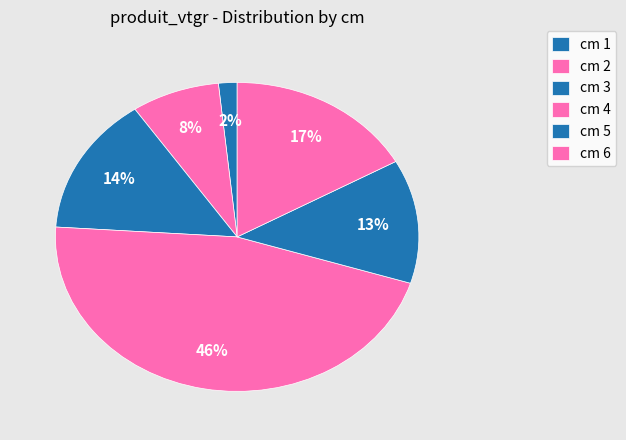

Rank the categories by value from lowest to highest.

cm 1, cm 2, cm 5, cm 3, cm 6, cm 4